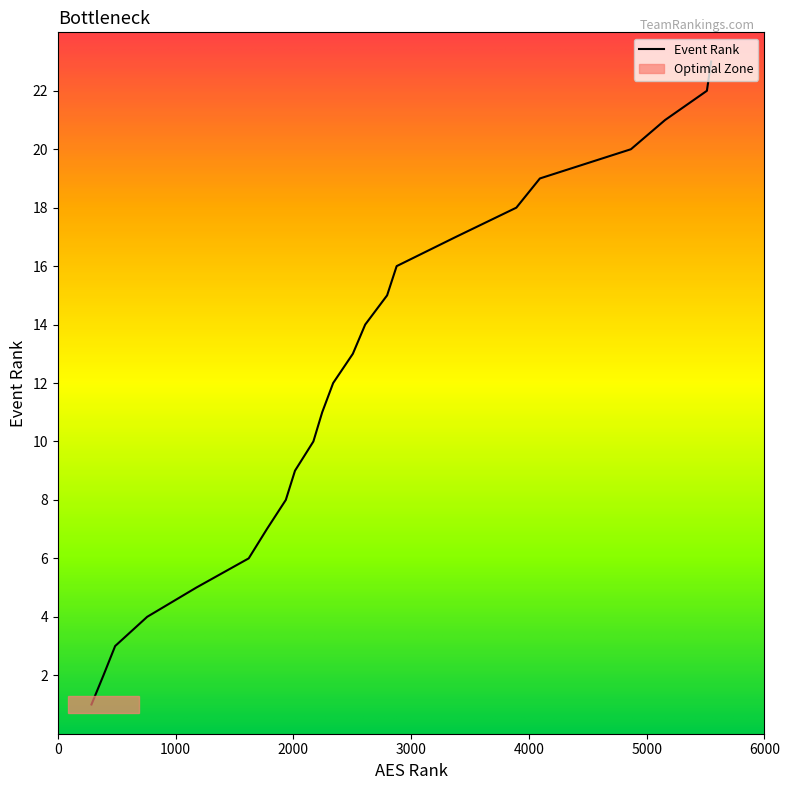

What is the difference between the maximum and minimum values?

22